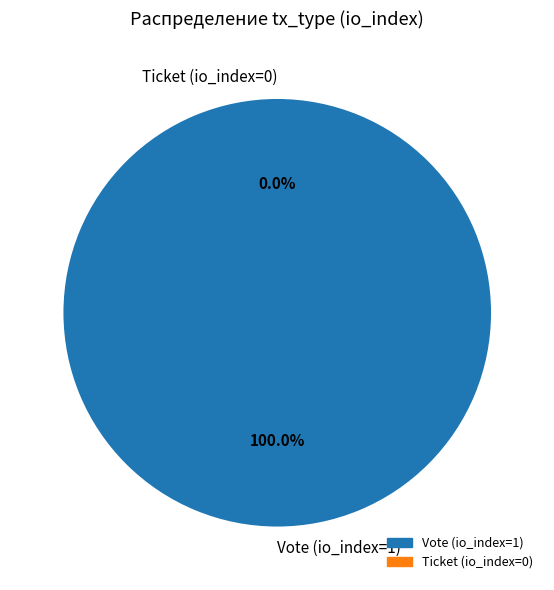

The Vote (io_index=1) slice represents 99% of the pie. True or false?

False